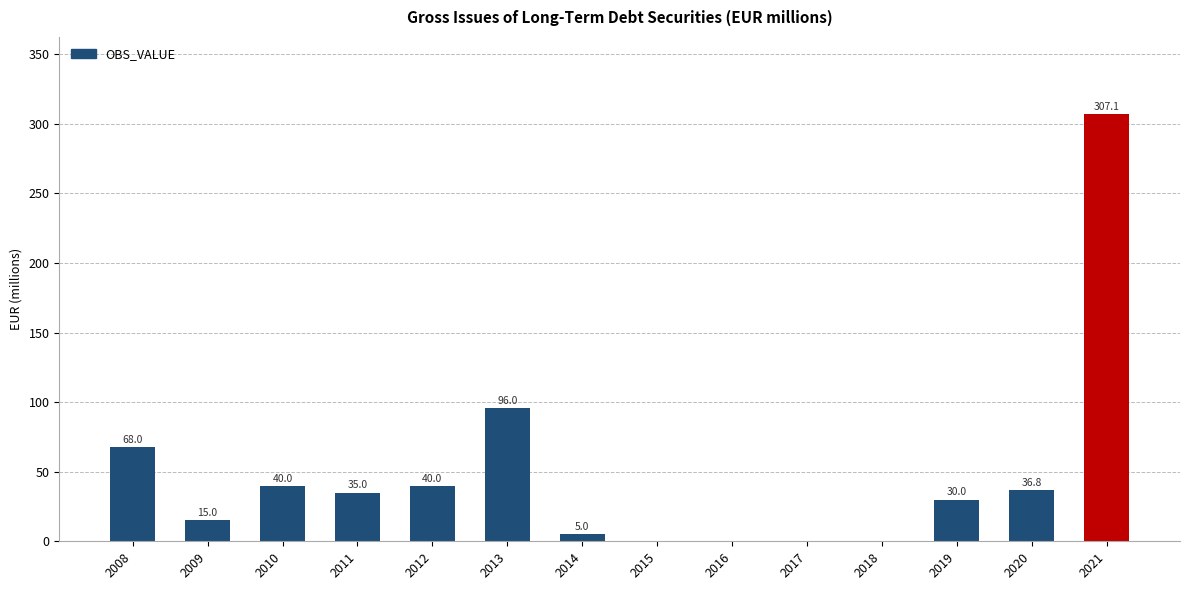

Reading left to right, what are all the values shown in this chart?

68.0	15.0	40.0	35.0	40.0	96.0	5.0	0.0	0.0	0.0	0.0	30.0	36.8	307.1